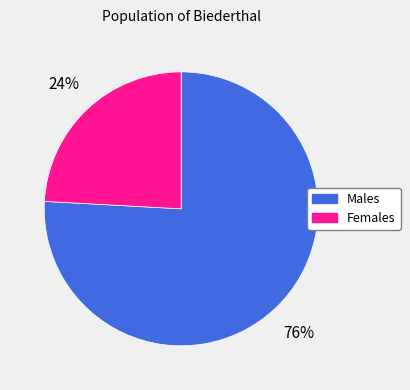

To the nearest percent, what is the difference between the largest and smallest slice percentages?

52%